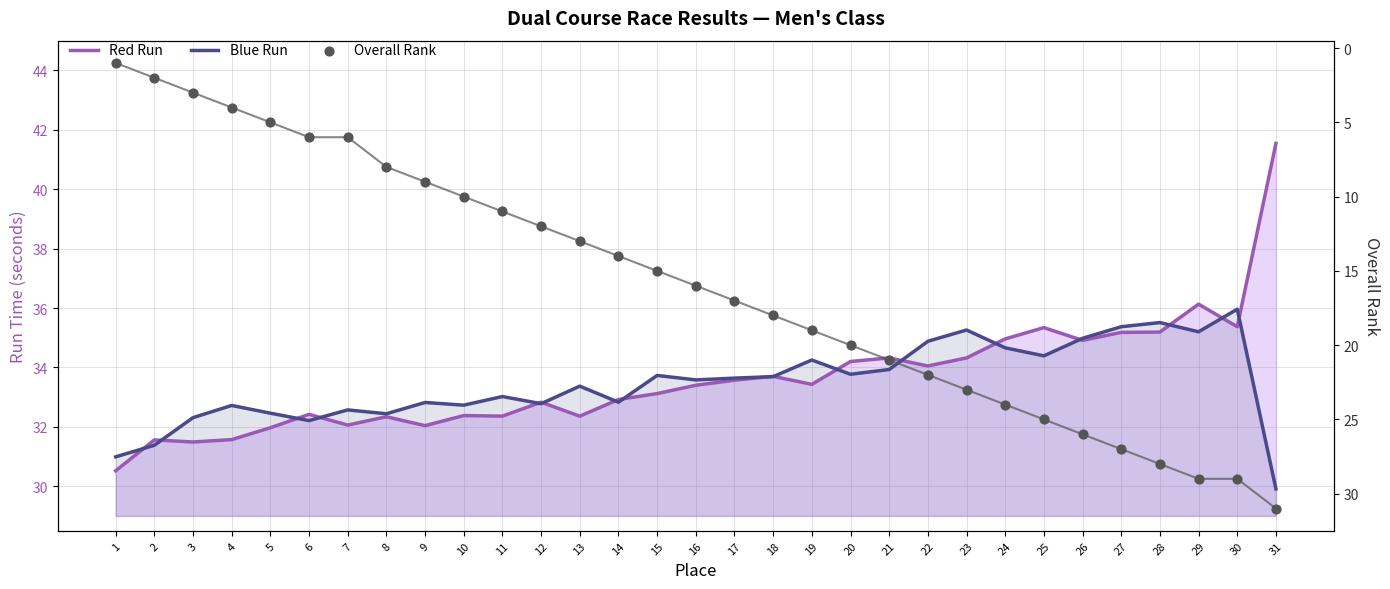

Which series contains the lowest Y value?

Overall Rank